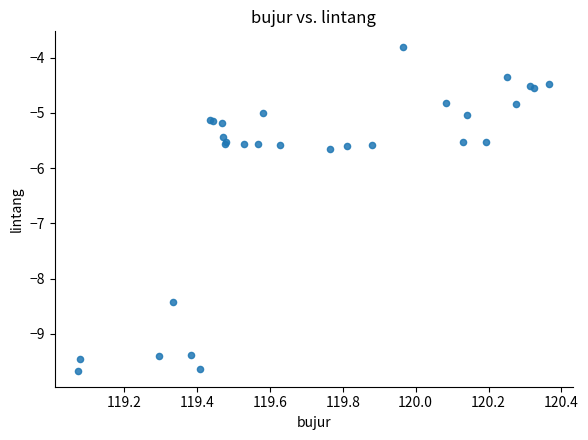

What Y value in the scatter plot is closest to -6?

-5.7